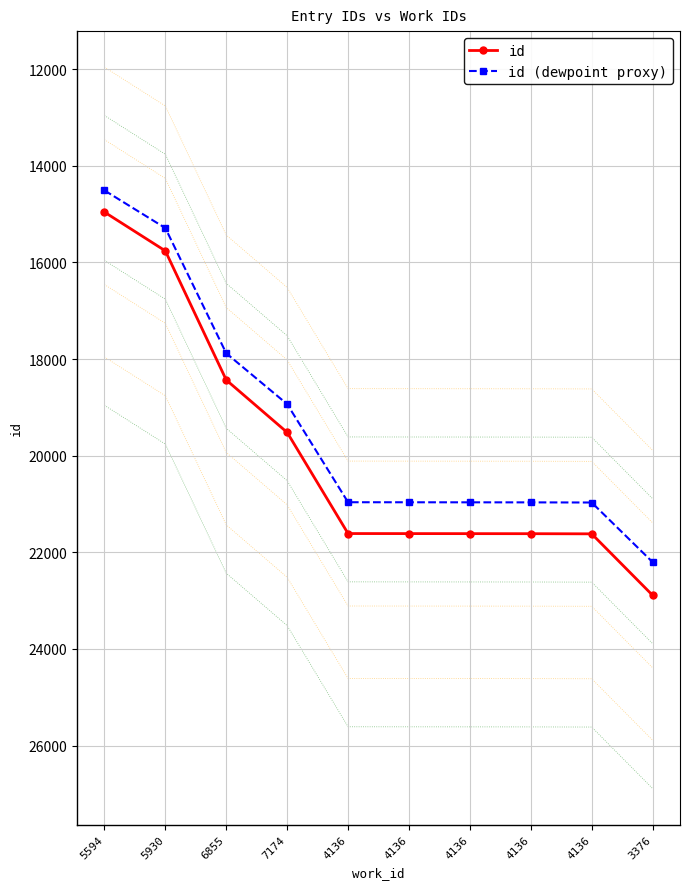

What is the difference between the second highest and second lowest values in the id series?

5858.0